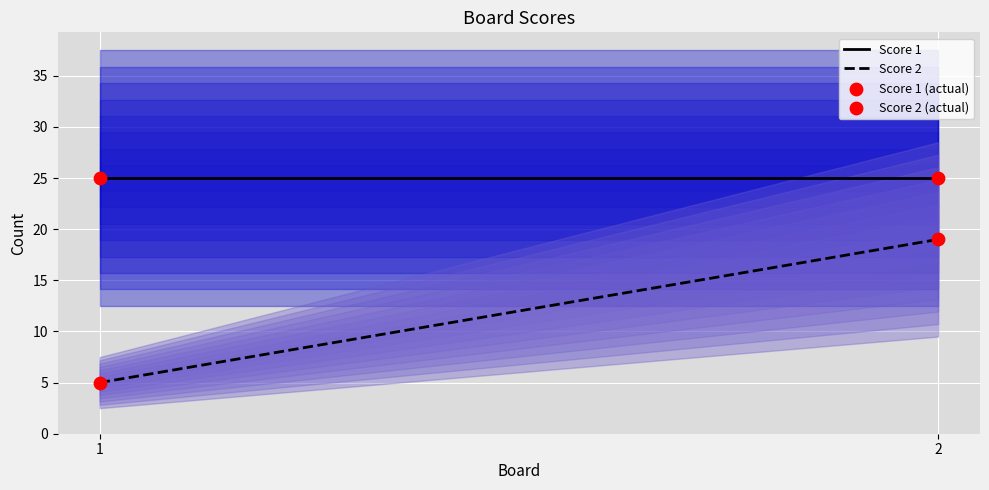

Which series contains the highest Y value?

Score 1